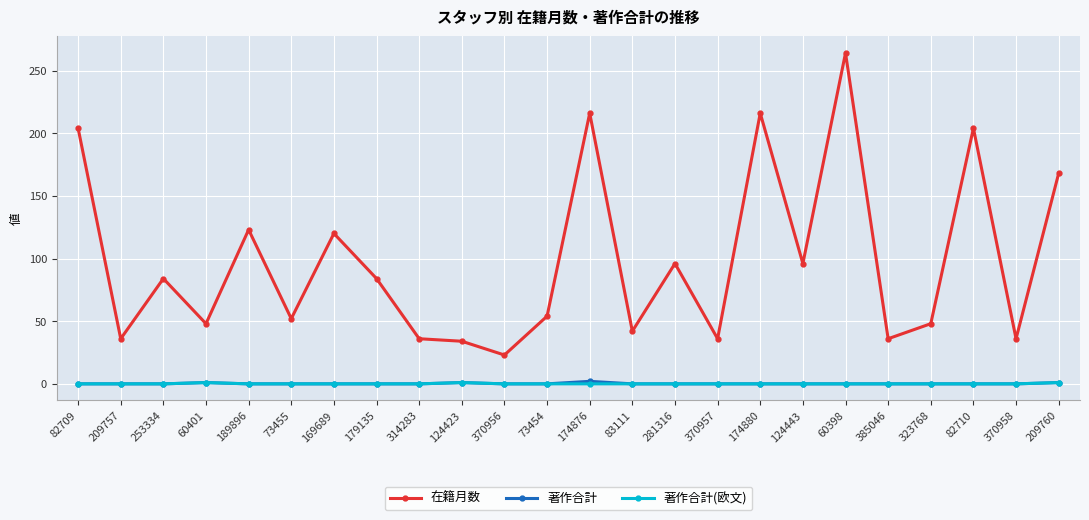

True or false: 在籍月数 has more than 1 interior local peaks.

True